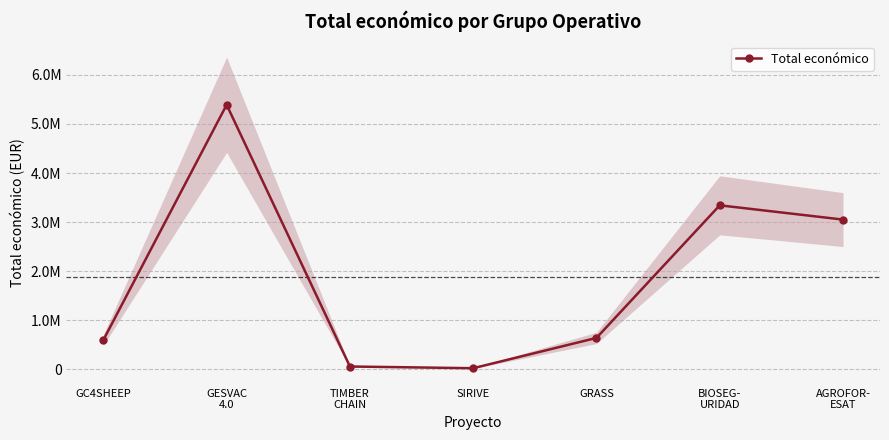

Rank the categories by value from highest to lowest.

GESVAC
4.0, BIOSEG-
URIDAD, AGROFOR-
ESAT, GRASS, GC4SHEEP, TIMBER
CHAIN, SIRIVE